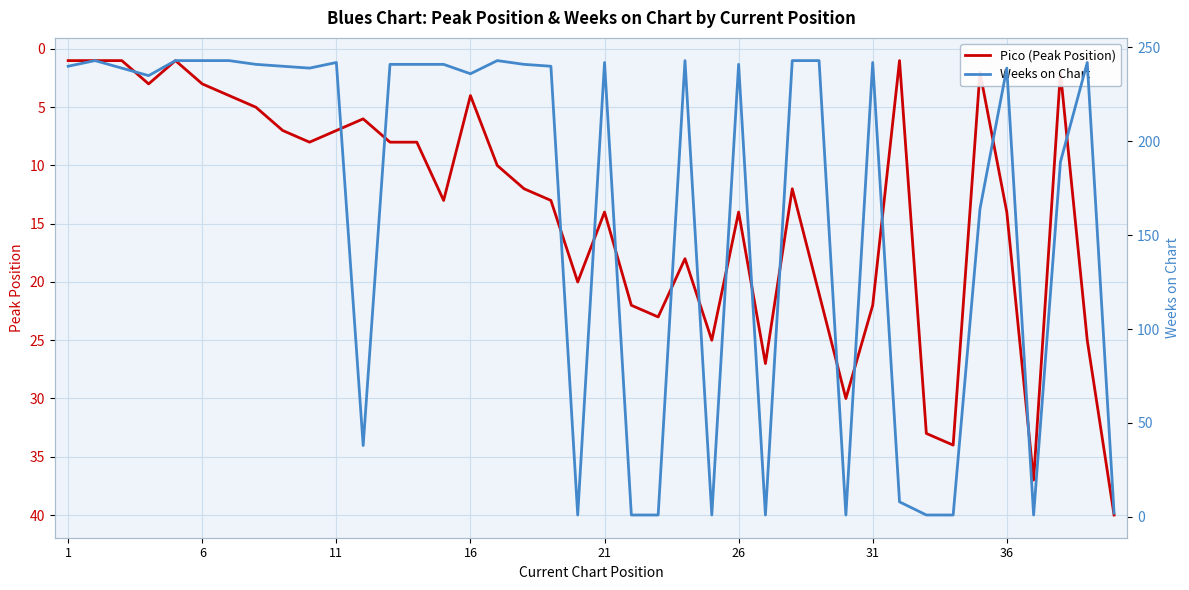

List the series in order of their overall mean, highest first.

Weeks on Chart, Pico (Peak Position)